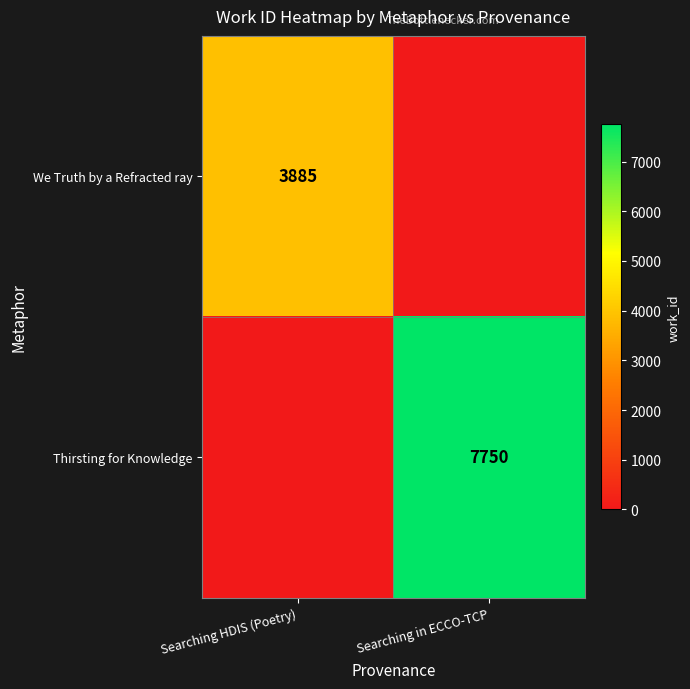

Is it true that We Truth by a Refracted ray equals 3885 at Searching HDIS (Poetry)?

True